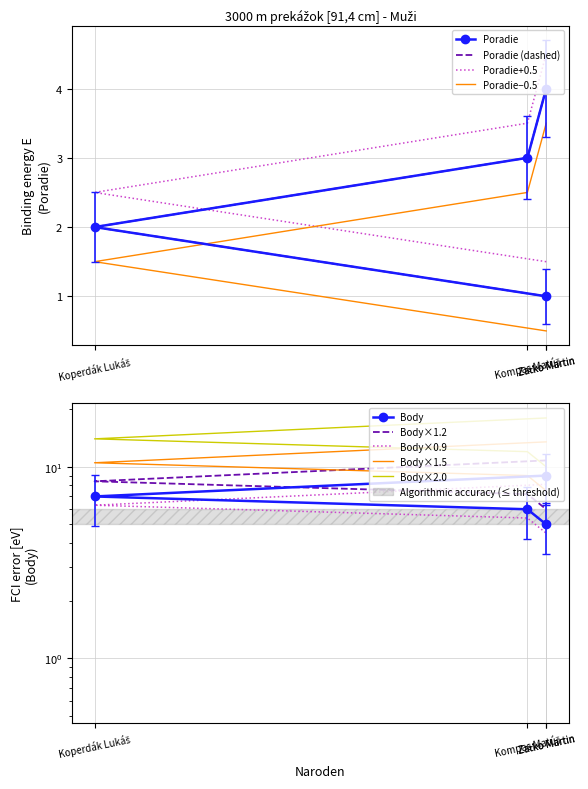

Between Zaťko Martin and Koperdák Lukáš, which is larger?

Zaťko Martin